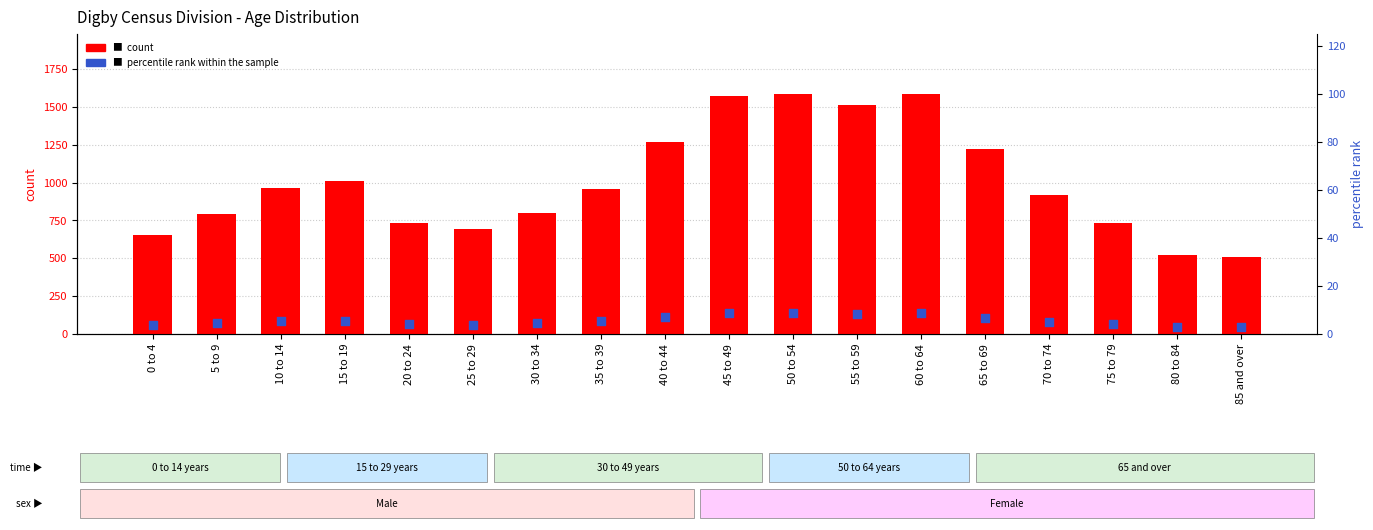

Is the value of percentile rank within the sample at 40 to 44 greater than the value of count at 45 to 49?

No